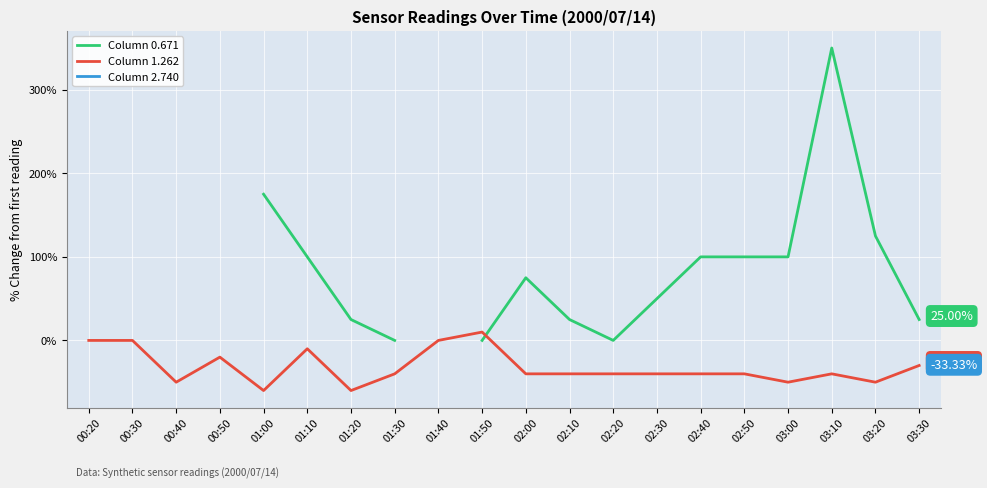

What is the value of the Column 0.671 point at the 7th from the left?

25.0